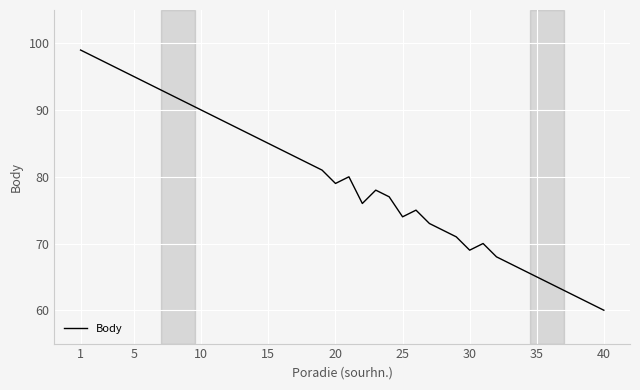

What is the maximum value shown in the chart?

99